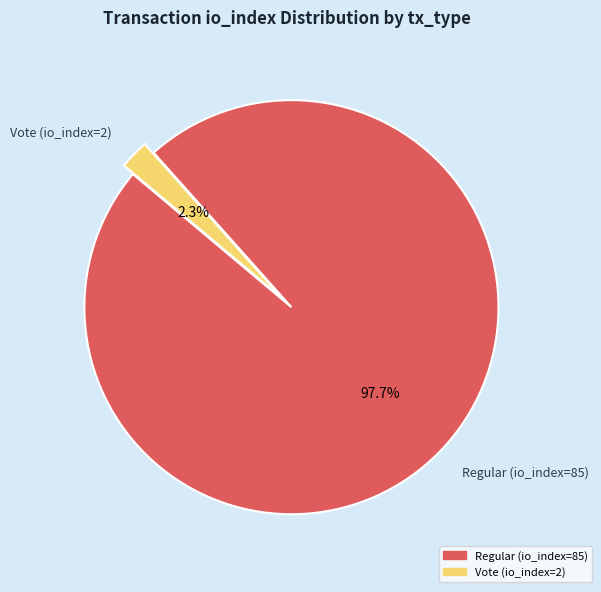

Which slice represents more than half of the pie?

Regular (io_index=85)